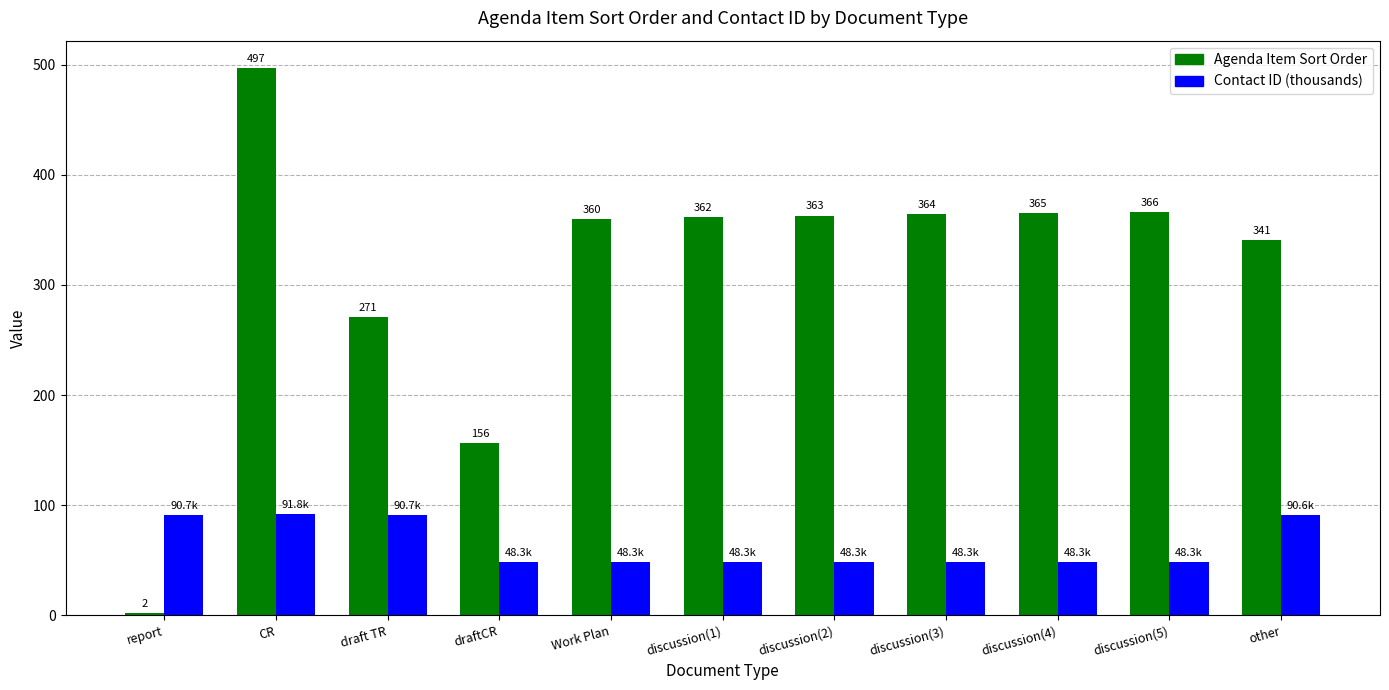

What are all the series names shown in the legend?

Agenda Item Sort Order, Contact ID (thousands)